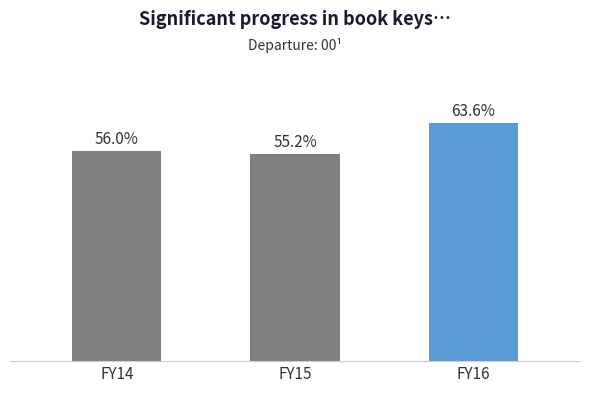

List the labels in order of value, largest first.

FY16, FY14, FY15